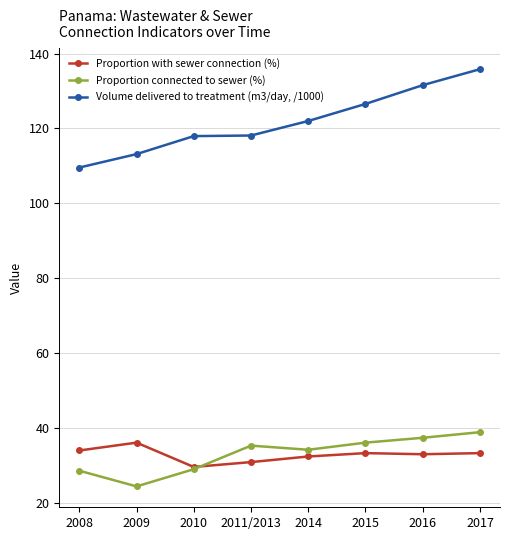

Is it true that Volume delivered to treatment (m3/day, /1000) equals 180.5 at 2011/2013?

False